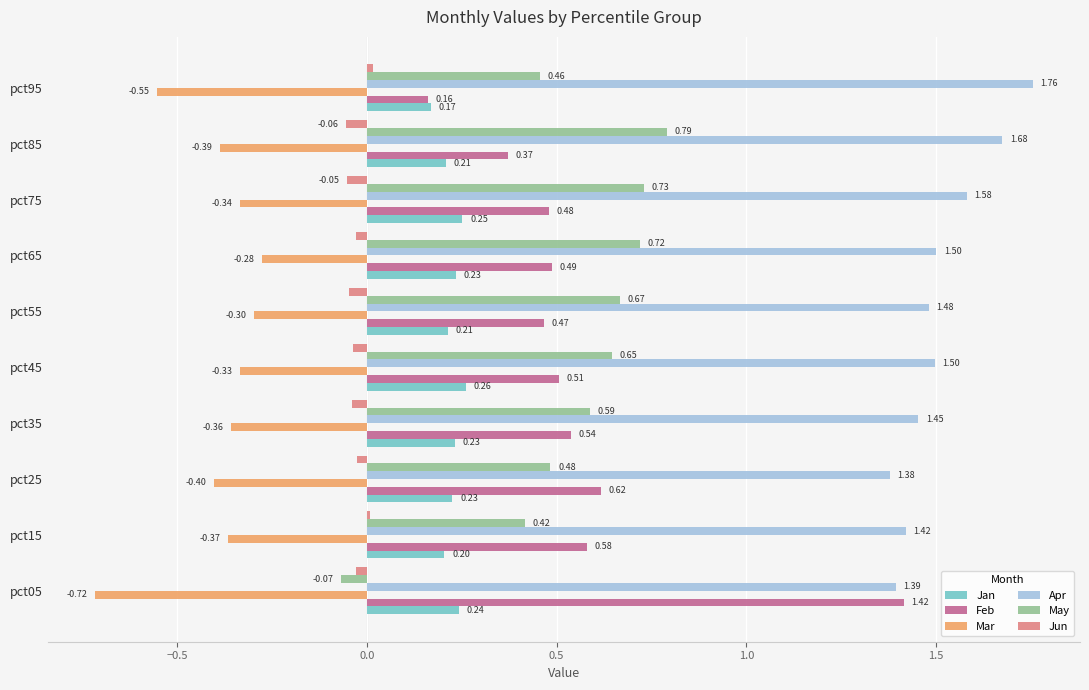

Which series has the largest total across all categories?

Apr